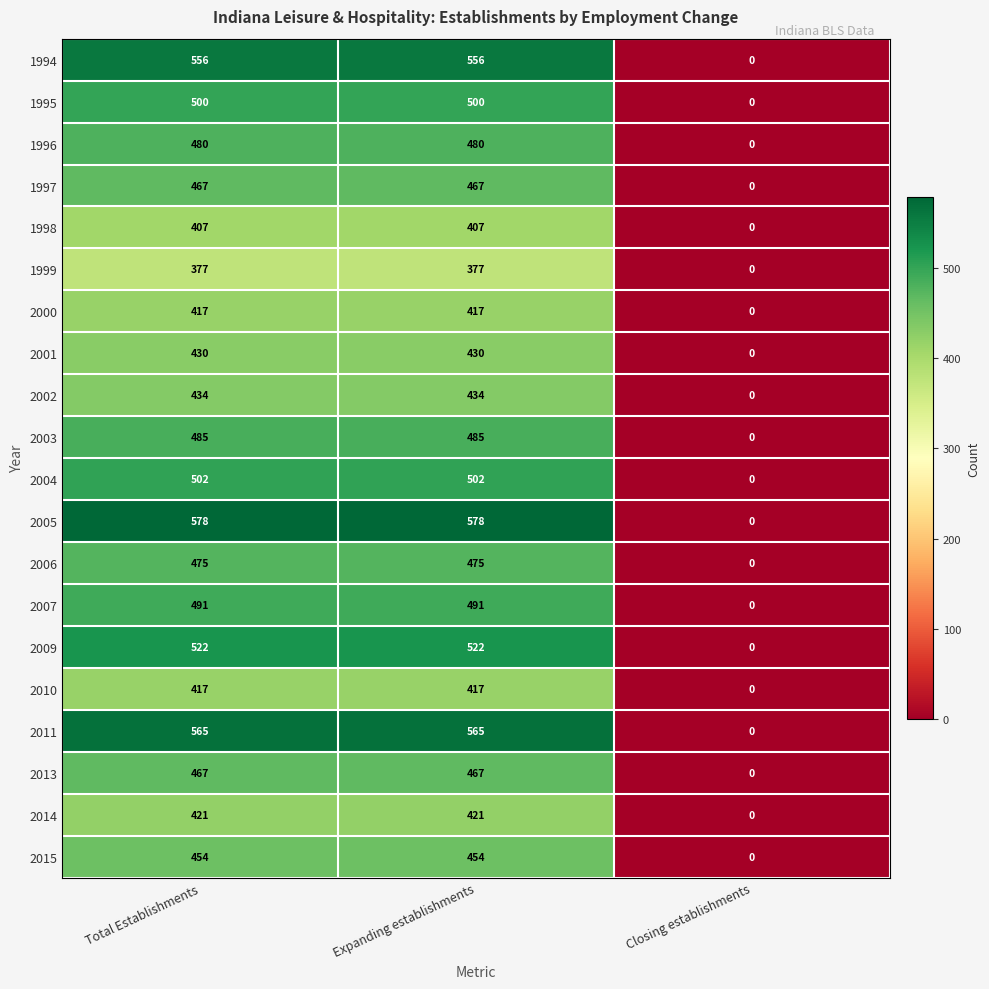

Which series has the largest total across all categories?

2005